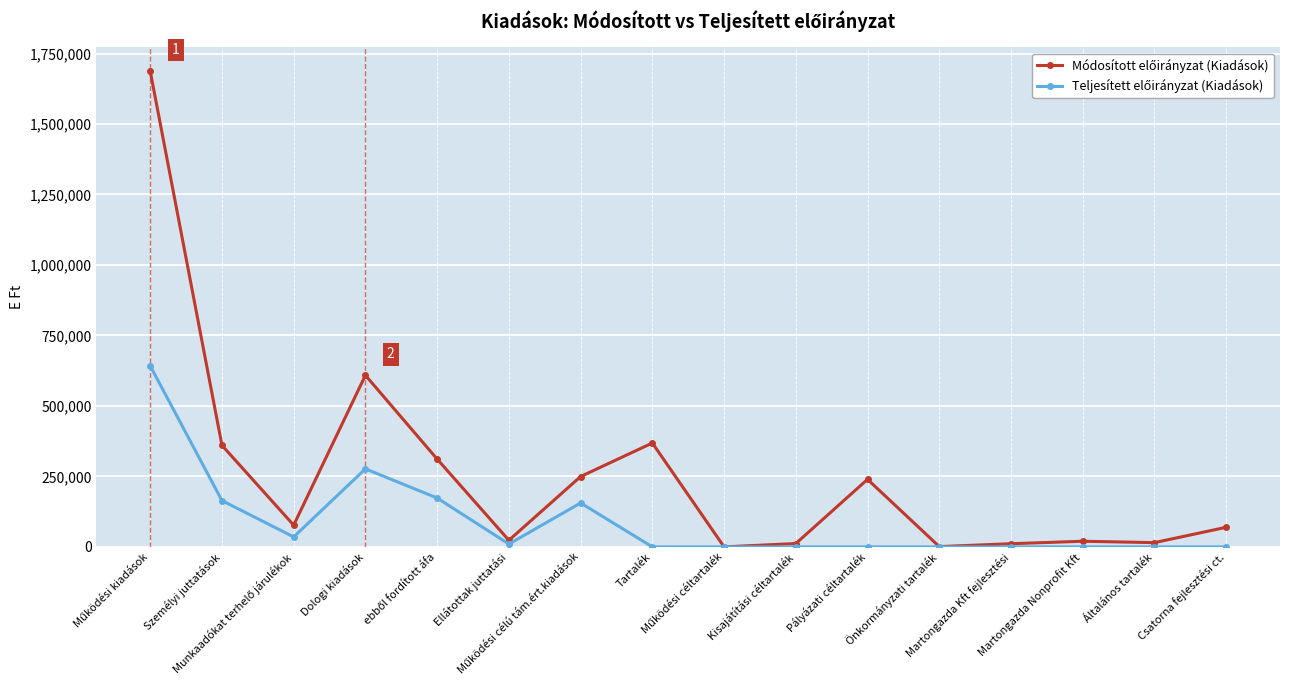

What is the maximum value shown in the chart?

1687249